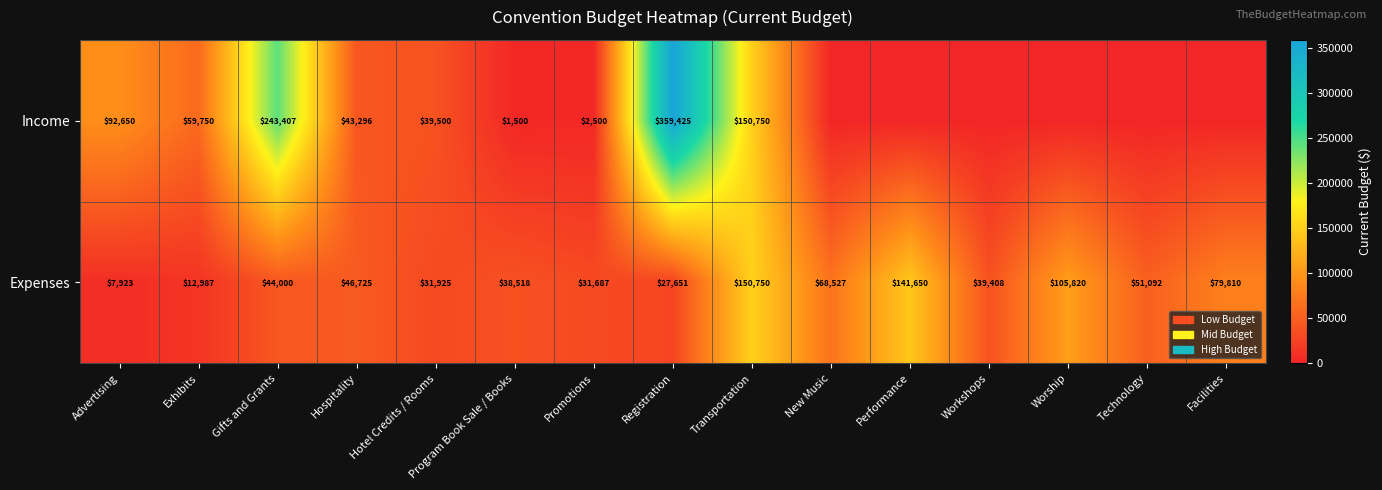

At which category is the sum across all series the highest?

Registration